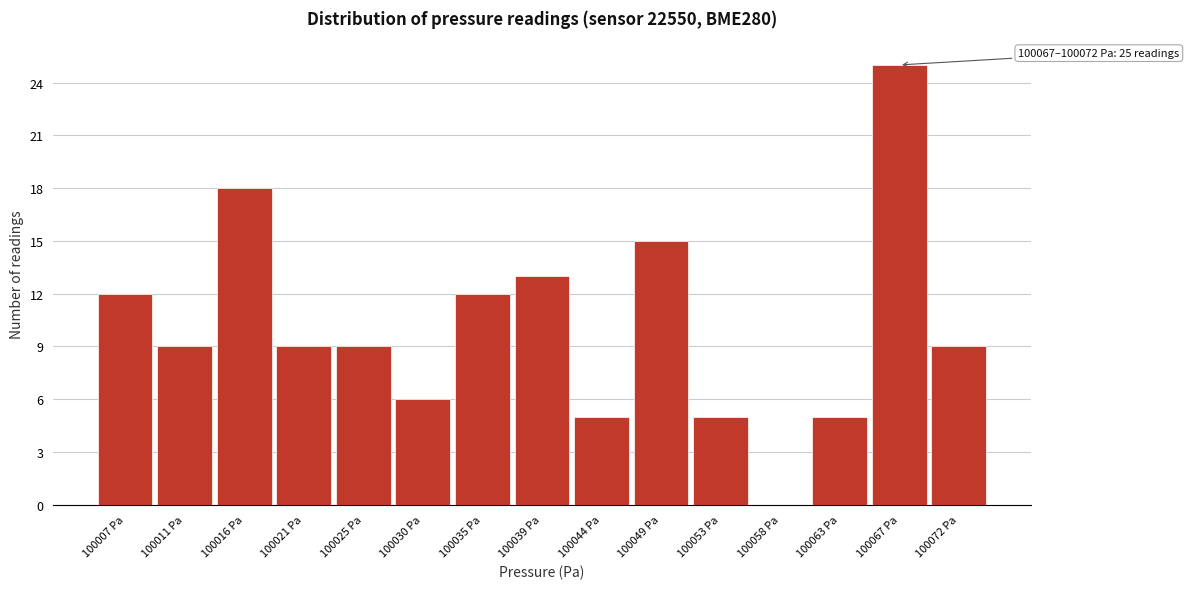

Reading left to right, list all the values displayed in this chart.

100007 Pa=12	100011 Pa=9	100016 Pa=18	100021 Pa=9	100025 Pa=9	100030 Pa=6	100035 Pa=12	100039 Pa=13	100044 Pa=5	100049 Pa=15	100053 Pa=5	100058 Pa=0	100063 Pa=5	100067 Pa=25	100072 Pa=9